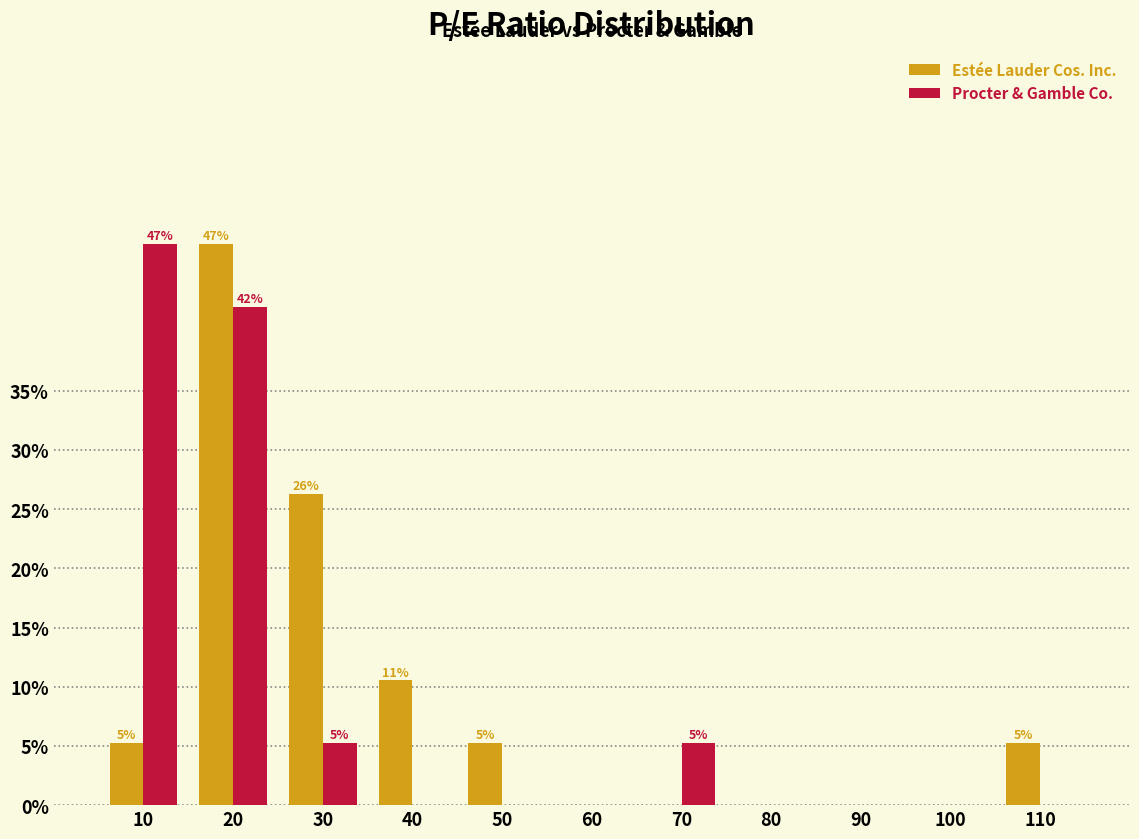

Reading left to right, list all the values displayed in this chart.

Estée Lauder Cos. Inc.: 10=5.3	20=47.4	30=26.3	40=10.5	50=5.3	60=0.0	70=0.0	80=0.0	90=0.0	100=0.0	110=5.3
Procter & Gamble Co.: 10=47.4	20=42.1	30=5.3	40=0.0	50=0.0	60=0.0	70=5.3	80=0.0	90=0.0	100=0.0	110=0.0